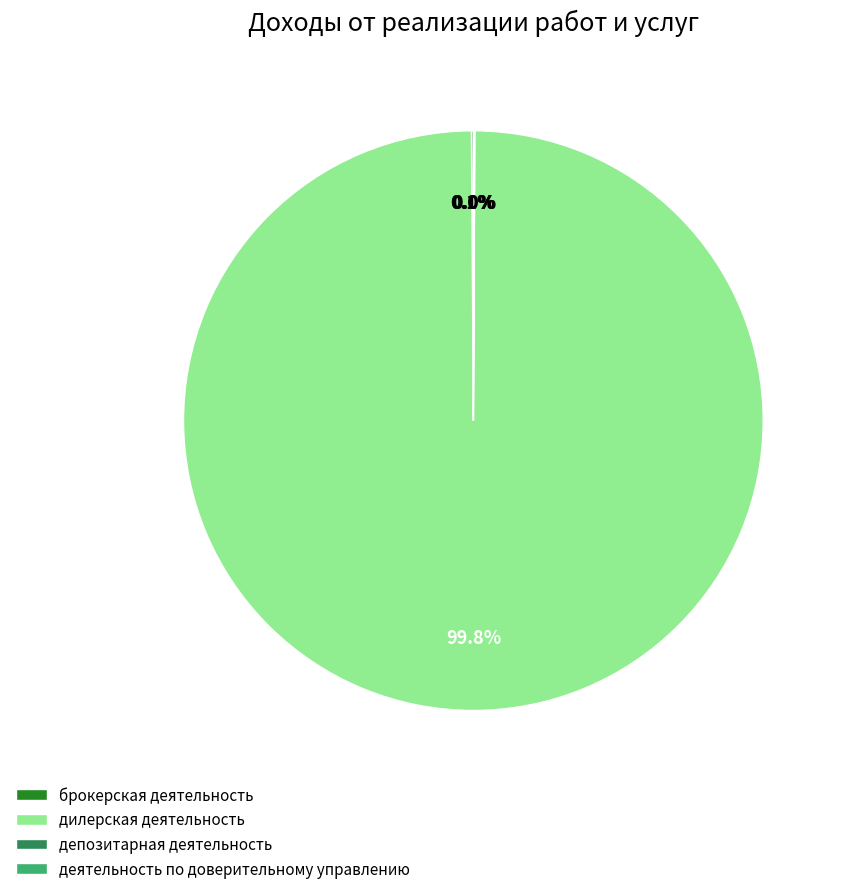

The дилерская деятельность slice represents 100% of the pie. True or false?

True